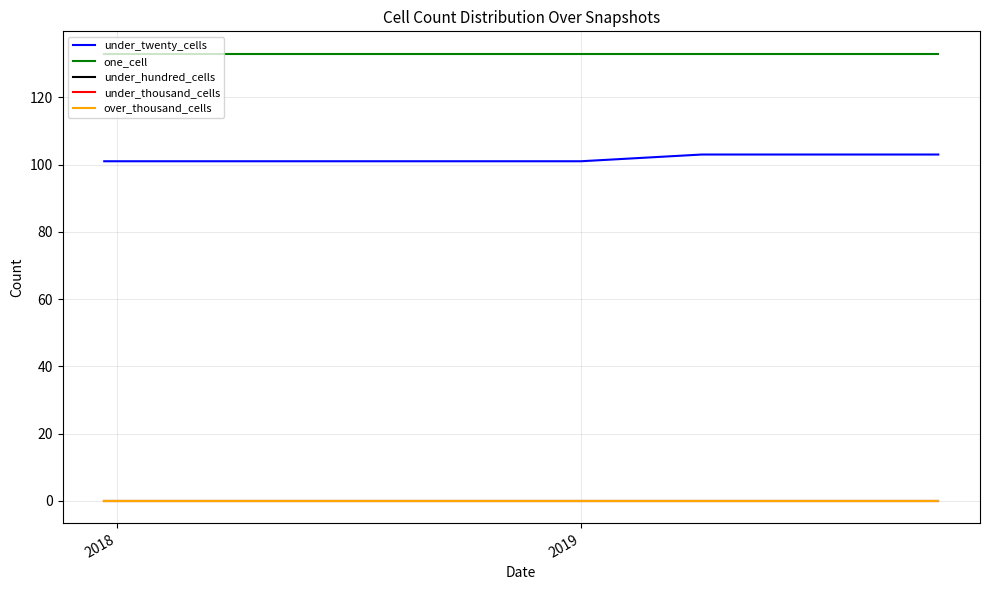

Does the chart display data point markers on the line(s)?

No